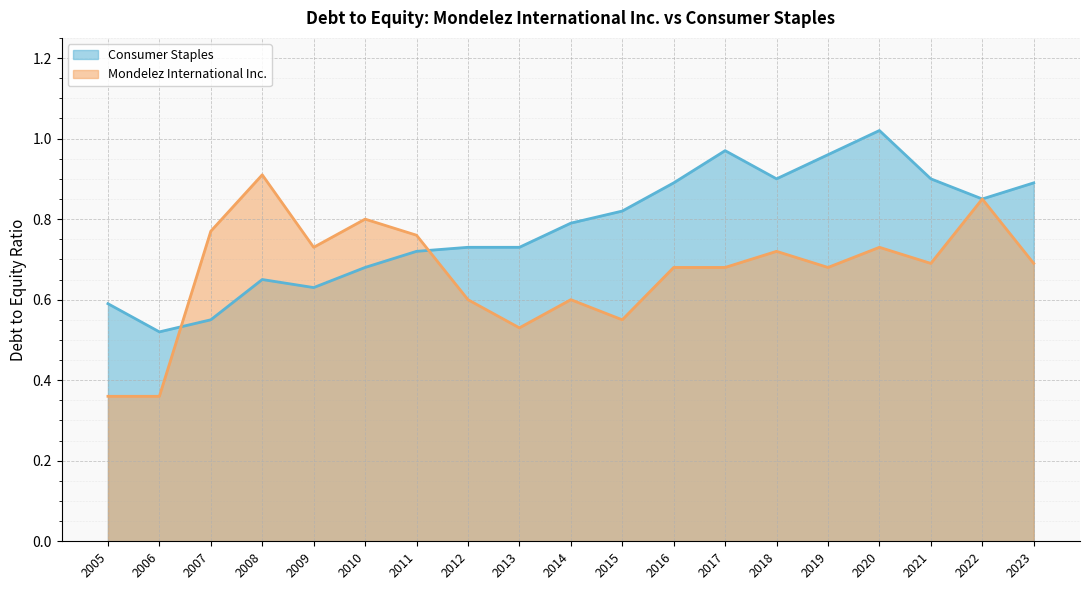

Reading right to left, what are all the values shown in this chart?

Consumer Staples: 0.9	0.8	0.9	1.0	1.0	0.9	1.0	0.9	0.8	0.8	0.7	0.7	0.7	0.7	0.6	0.7	0.6	0.5	0.6
Mondelez International Inc.: 0.7	0.8	0.7	0.7	0.7	0.7	0.7	0.7	0.6	0.6	0.5	0.6	0.8	0.8	0.7	0.9	0.8	0.4	0.4